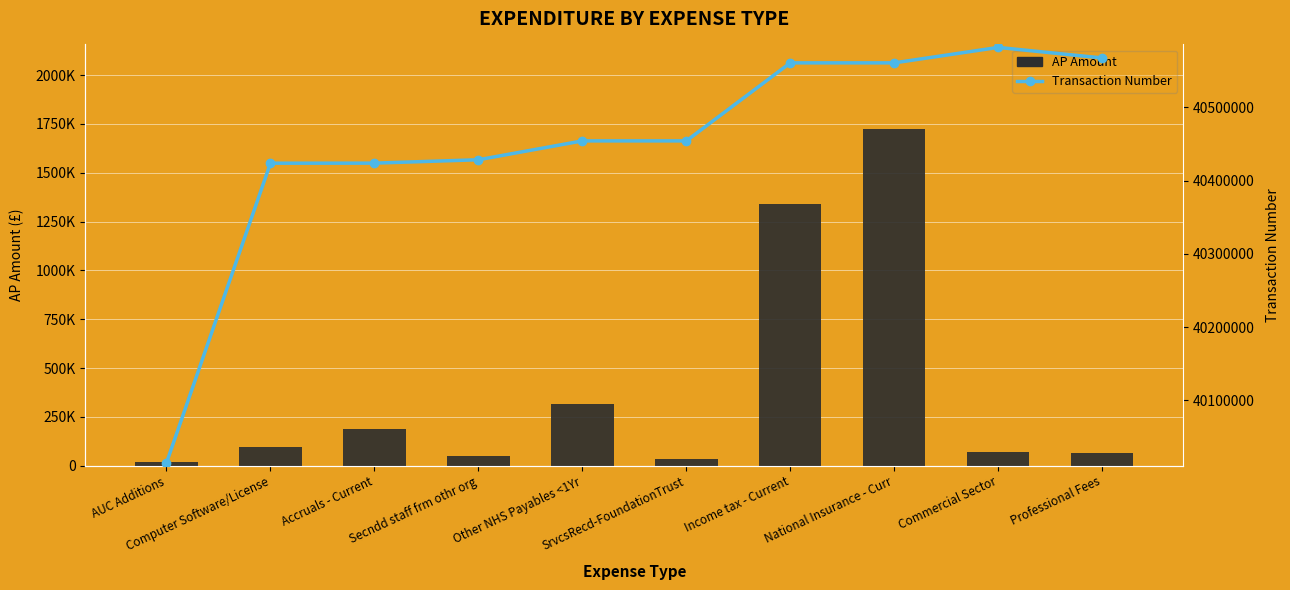

Reading left to right, transcribe all the data shown in this chart.

AP Amount: AUC Additions=21292.5	Computer Software/License=95564.3	Accruals - Current=187238.7	Secndd staff frm othr org=50078.2	Other NHS Payables <1Yr=314788.9	SrvcsRecd-FoundationTrust=36393.8	Income tax - Current=1341686.2	National Insurance - Curr=1725225.8	Commercial Sector=72600.0	Professional Fees=64826.7
Transaction Number: AUC Additions=40014982.0	Computer Software/License=40423680.0	Accruals - Current=40423763.0	Secndd staff frm othr org=40428382.0	Other NHS Payables <1Yr=40454102.0	SrvcsRecd-FoundationTrust=40454106.0	Income tax - Current=40560555.0	National Insurance - Curr=40560555.0	Commercial Sector=40581626.0	Professional Fees=40567239.0